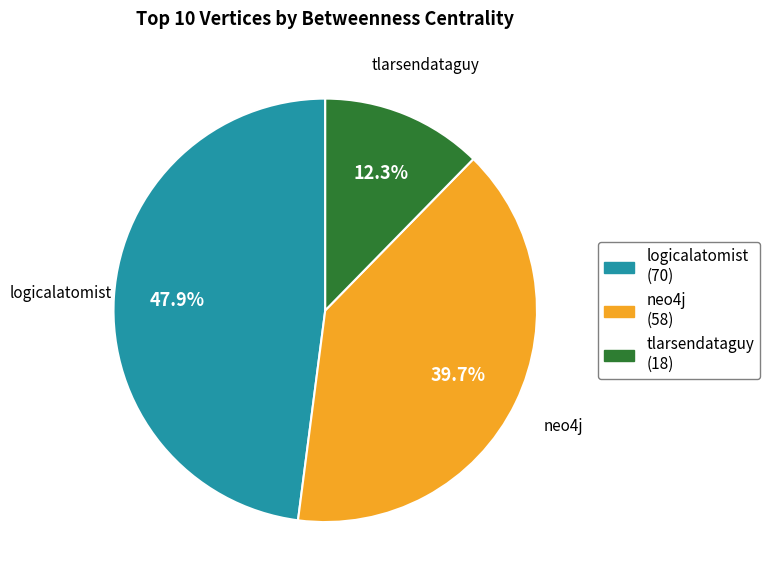

To the nearest percent, what is the combined percentage of tlarsendataguy and neo4j?

52%